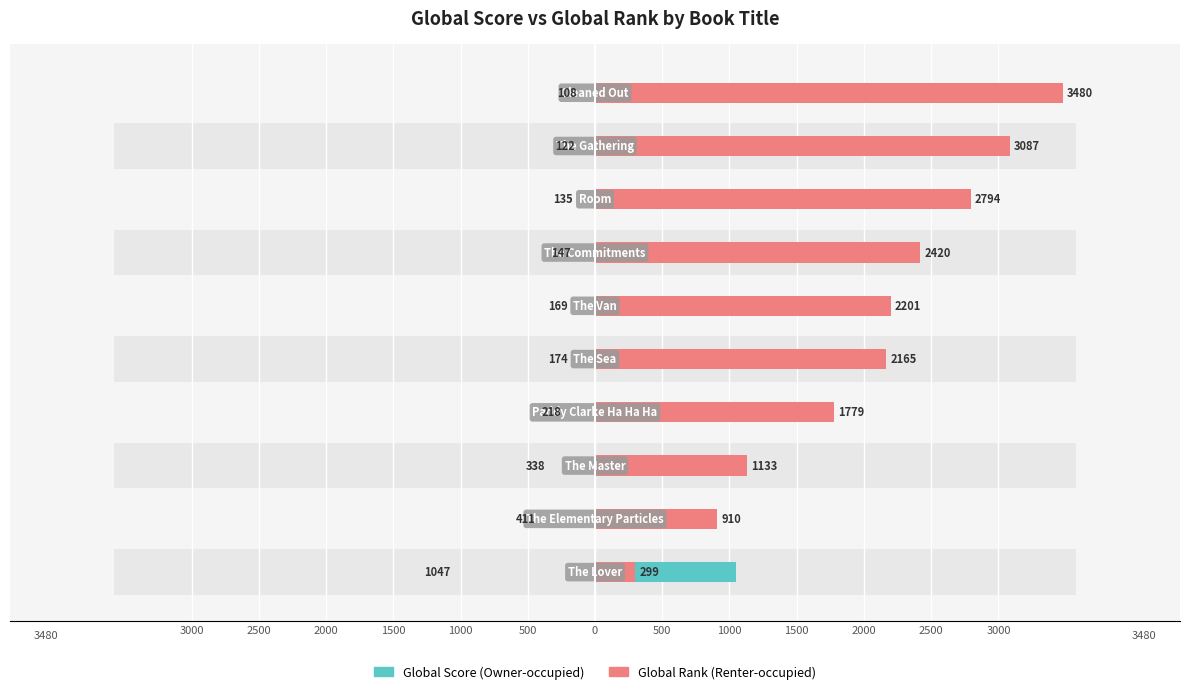

How many data points in Owner-occupied are above 174?

4